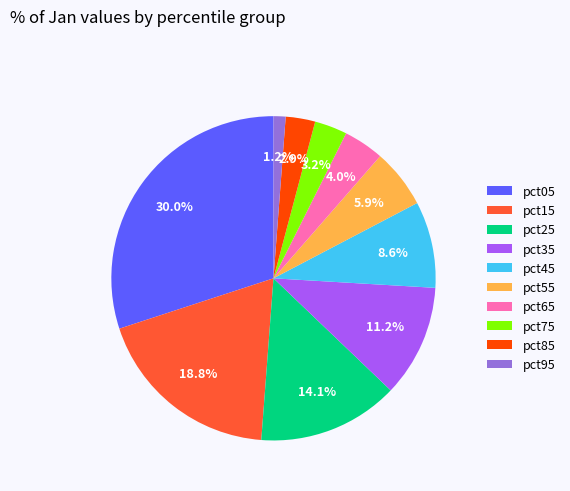

Does any single category account for the majority?

No